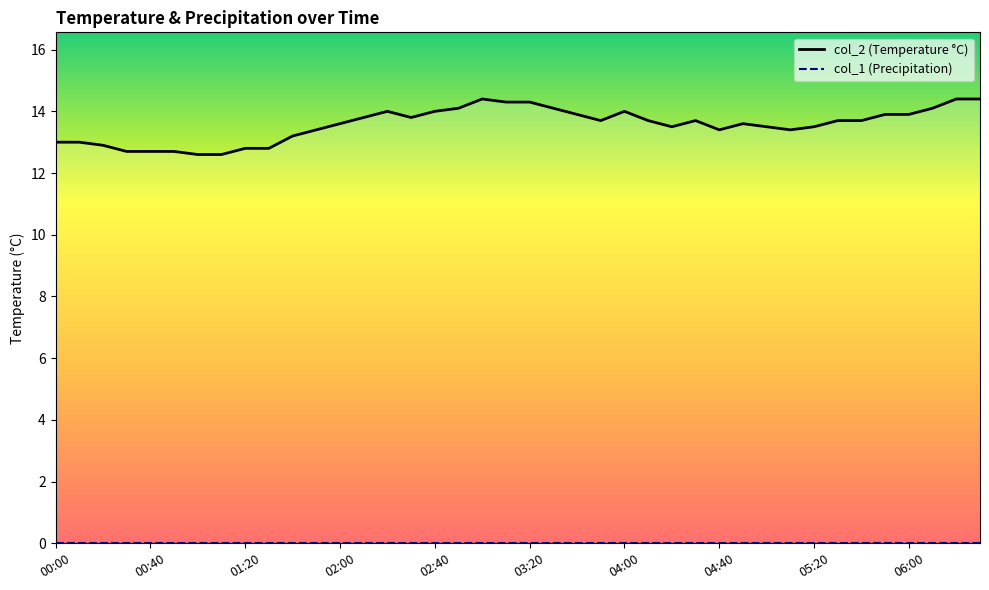

What is the total value across all series at 04:00?

14.0